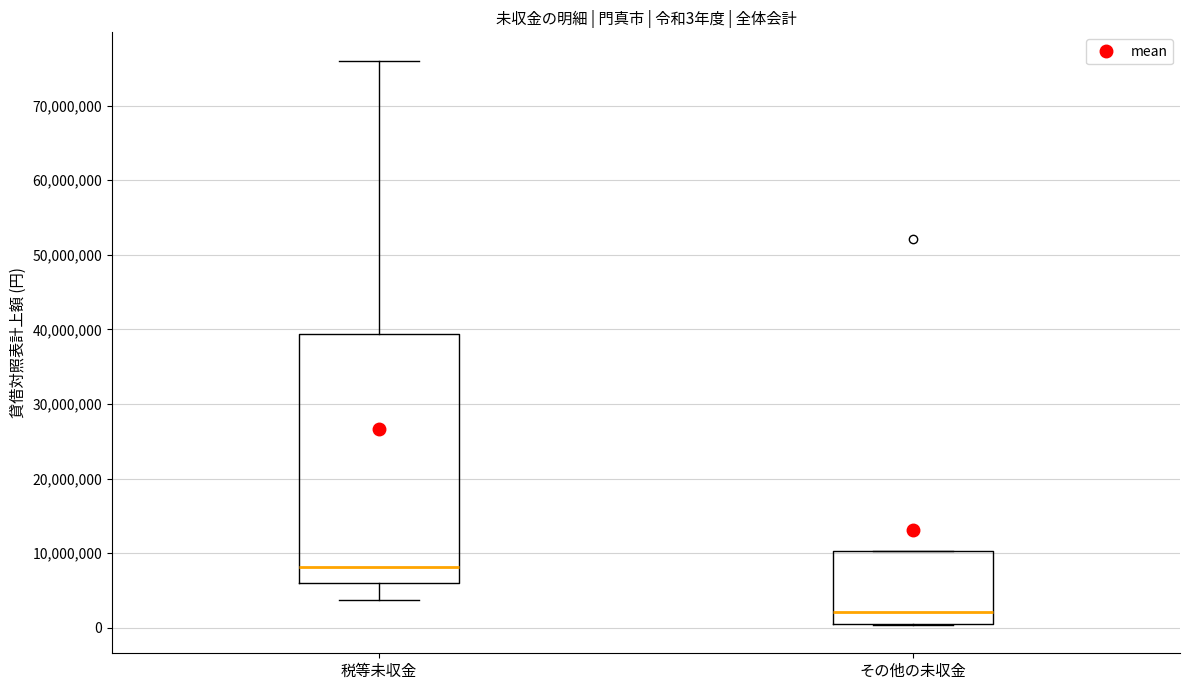

Which box is the tallest, from its lower edge to its upper edge?

税等未収金